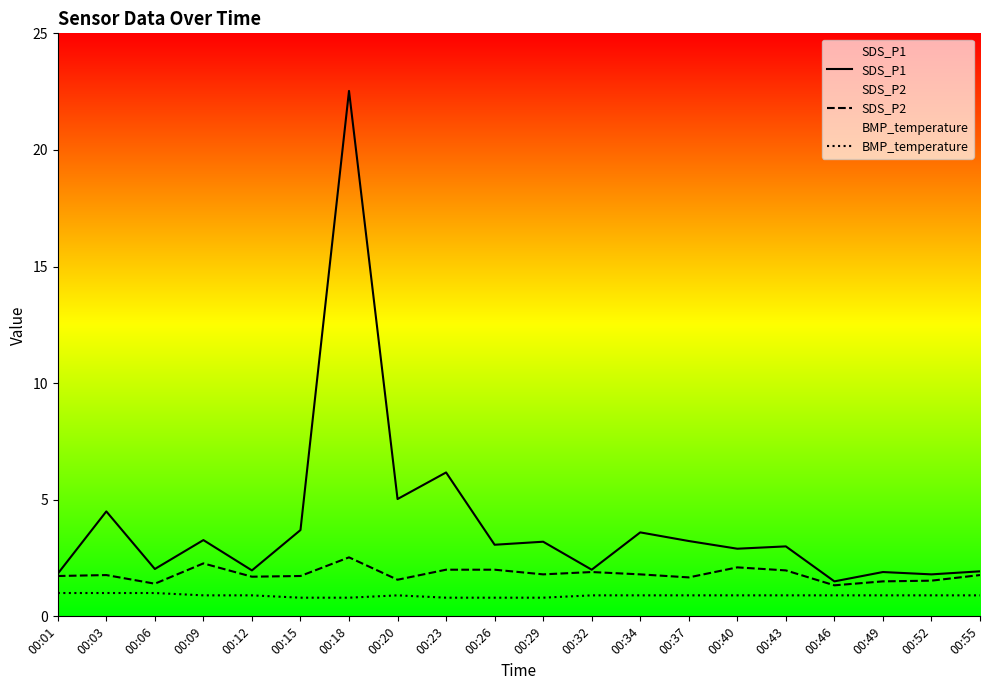

Which series has the largest total across all categories?

SDS_P1